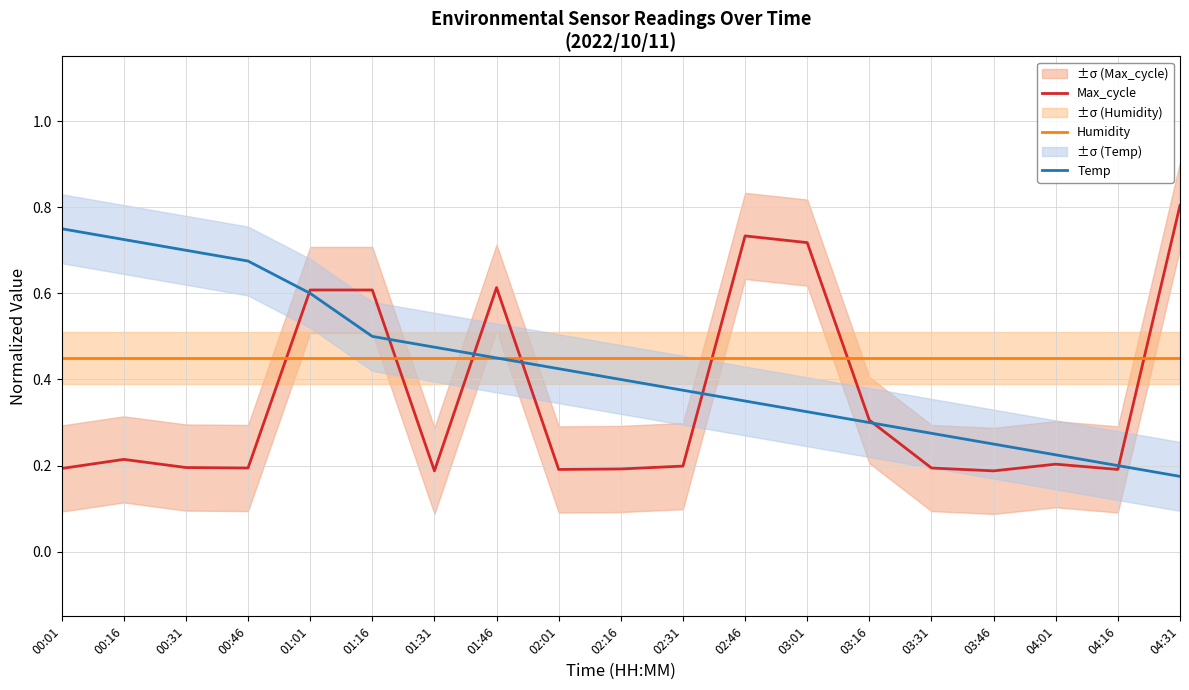

How many distinct data groups are displayed?

3